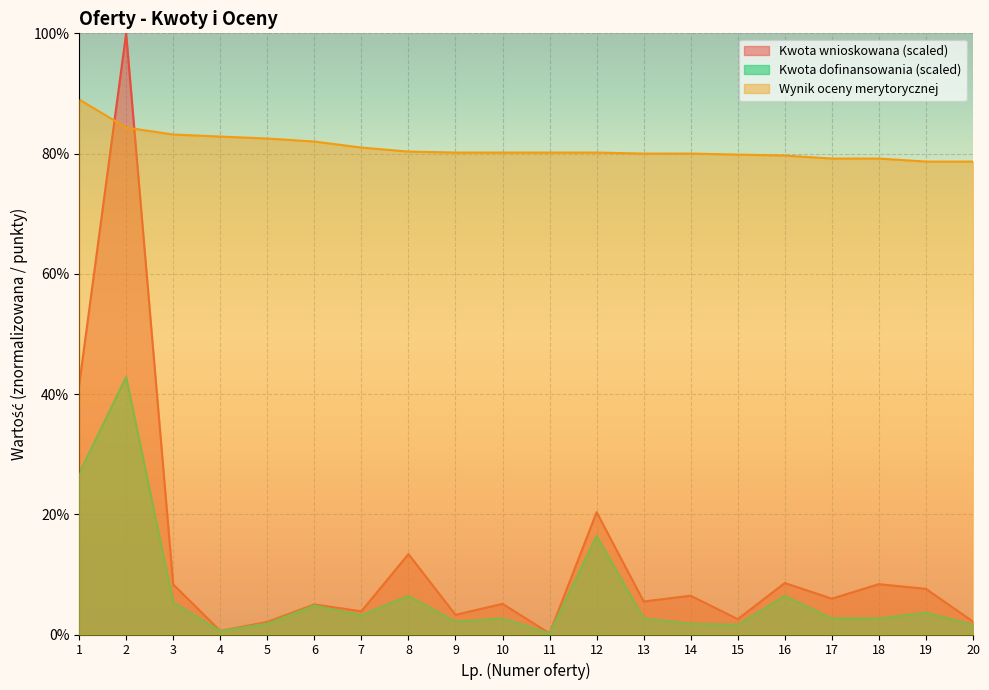

Where is the first local maximum for Kwota dofinansowania?

2